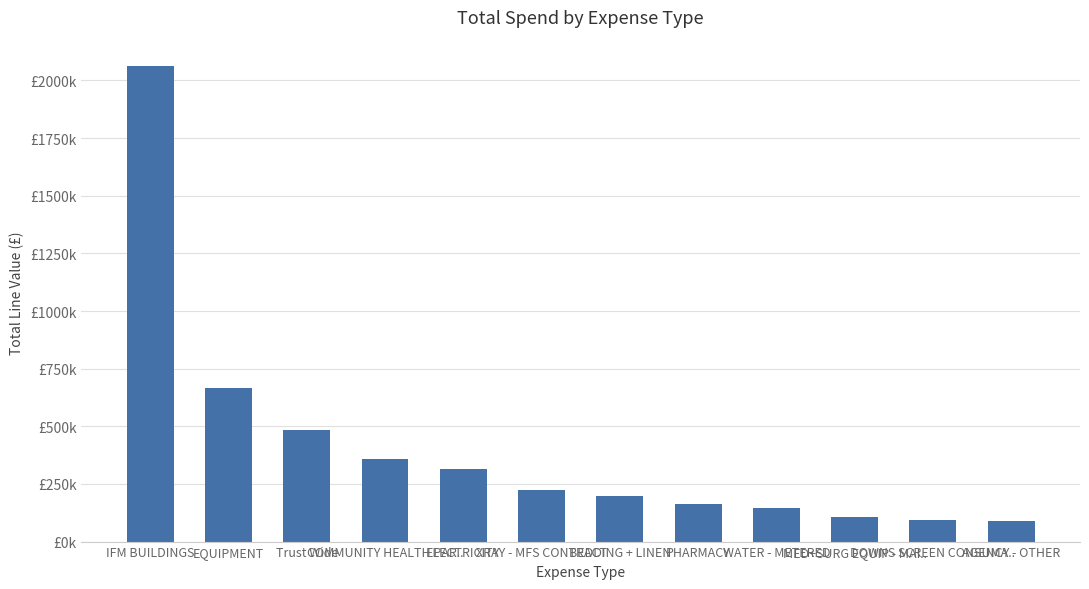

Does the chart contain any negative values?

No